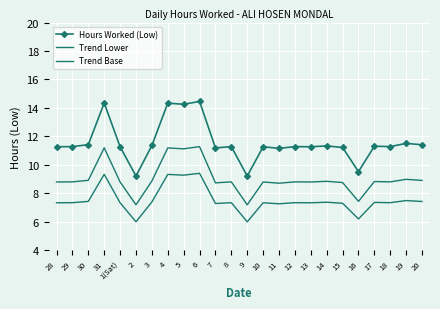

True or false: Hours Worked (Low) and Trend Base intersect in this chart.

False